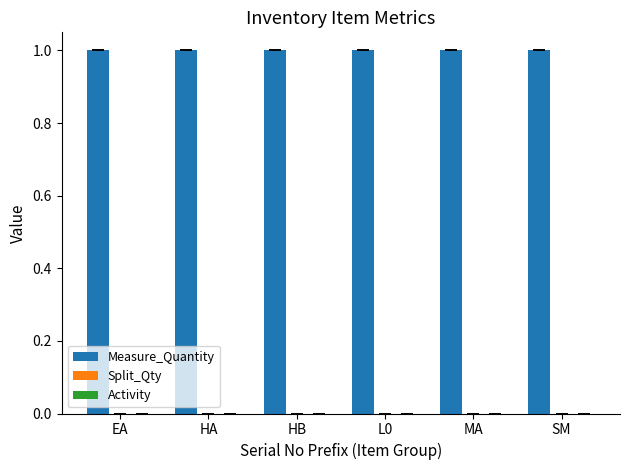

Is the value of Activity at HB greater than the value of Measure_Quantity at HA?

No